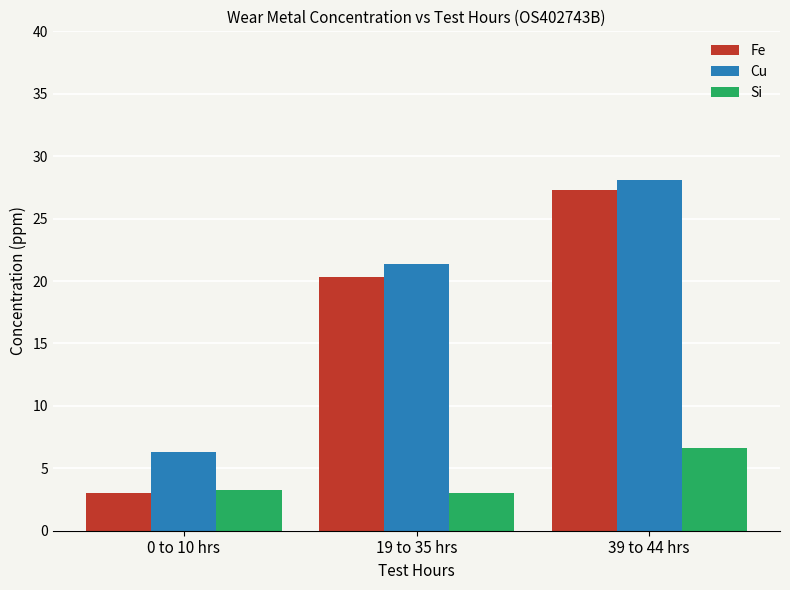

What value does the Cu series have at 39 to 44 hrs?

28.1